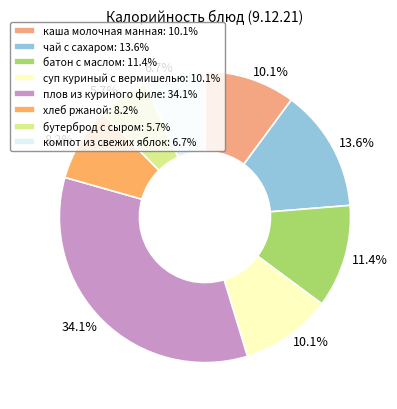

What is the smallest slice in the pie chart?

бутерброд с сыром